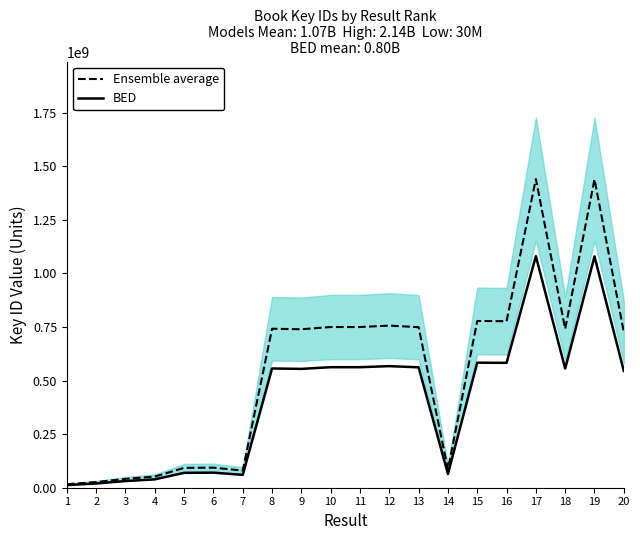

True or false: Ensemble average and BED intersect in this chart.

False